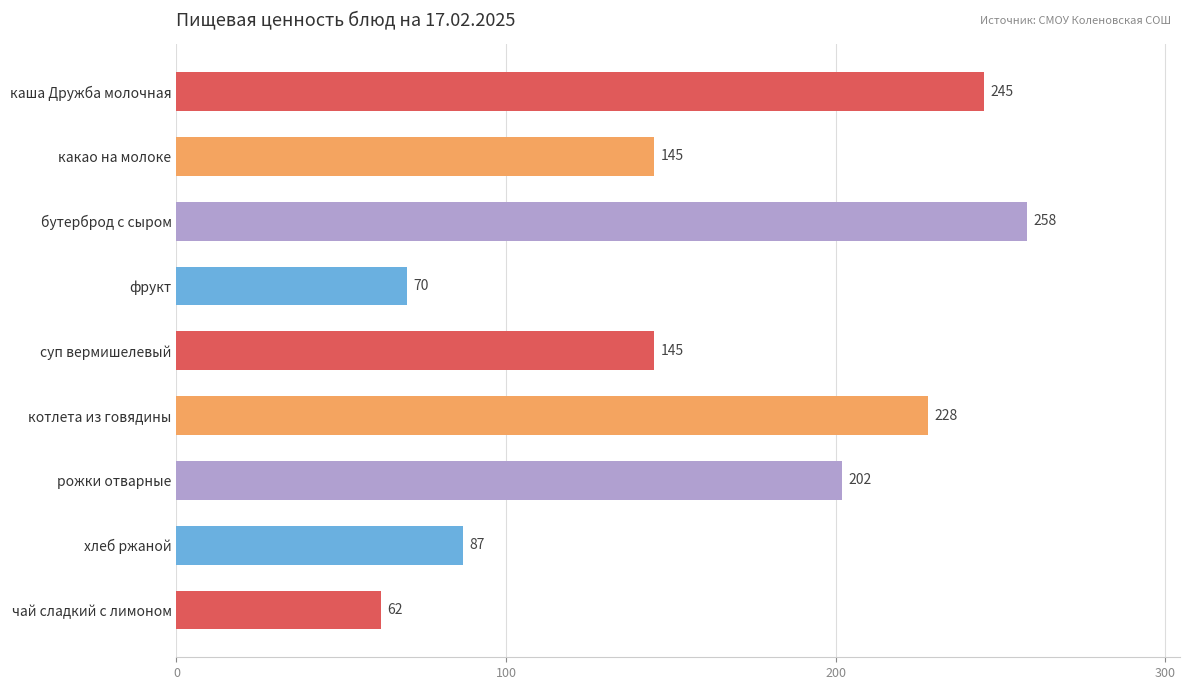

What is the difference between the values at фрукт and бутерброд с сыром?

188